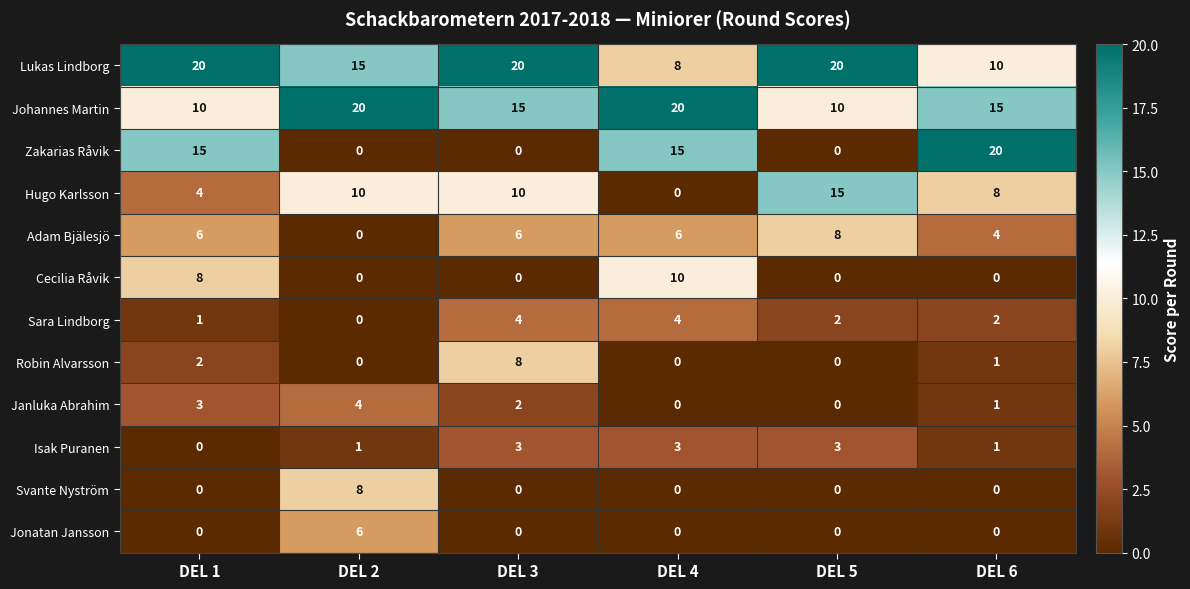

Which category has the highest value in the Hugo Karlsson series?

DEL 5